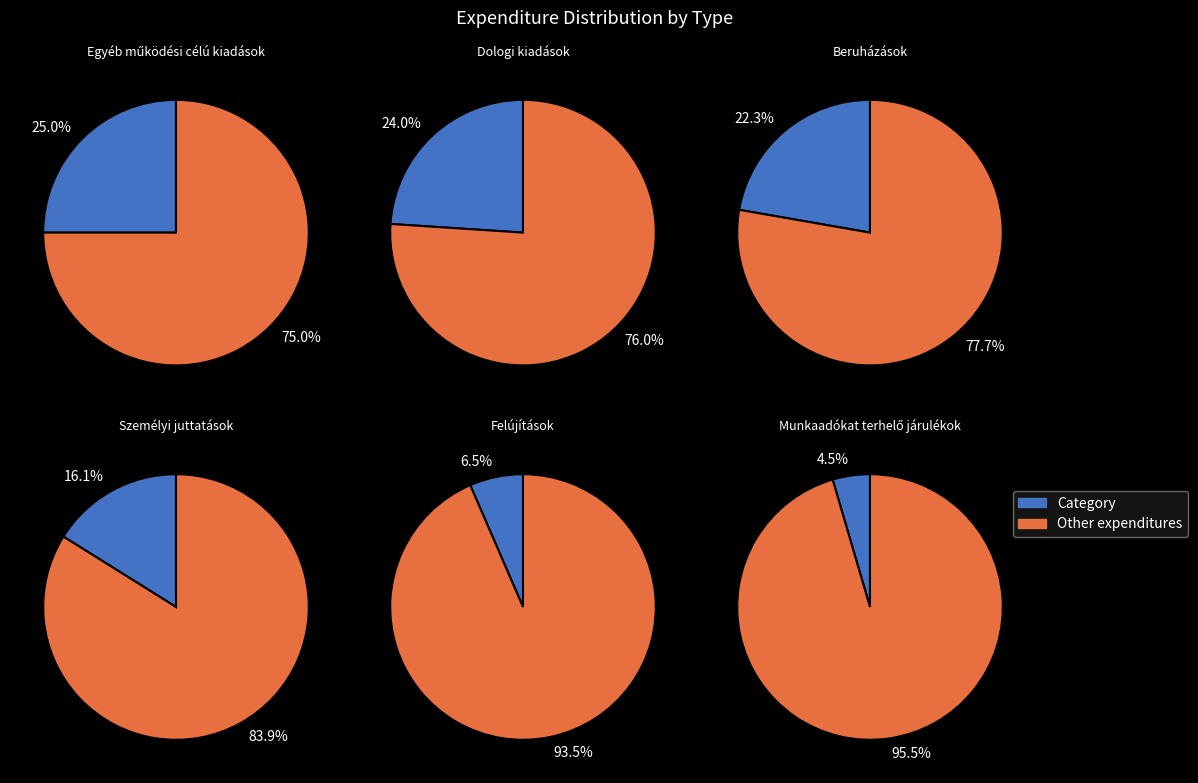

Does Felújítások represent more than half of the total?

No